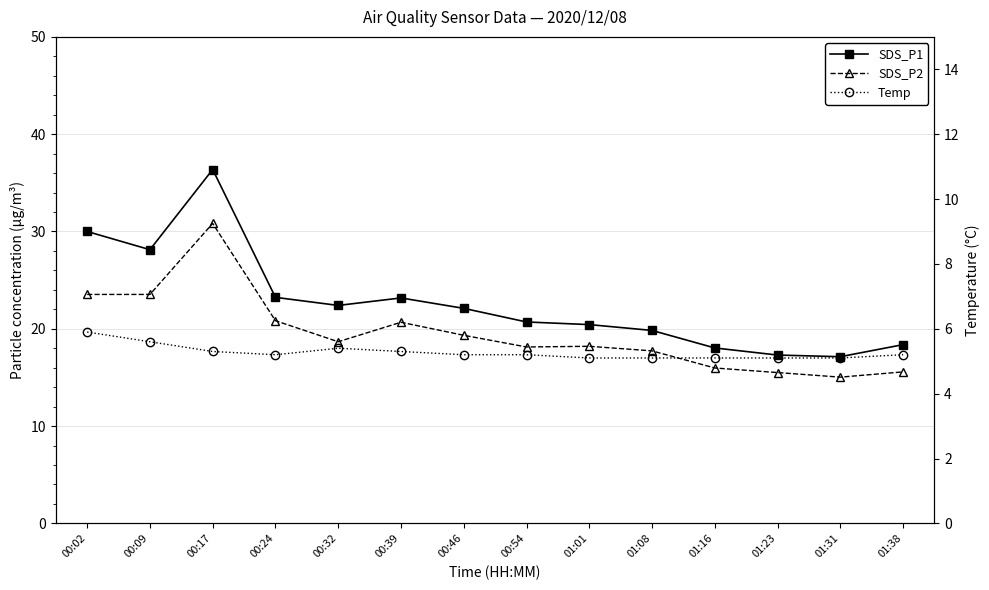

True or false: SDS_P2 and SDS_P1 cross at least once.

False